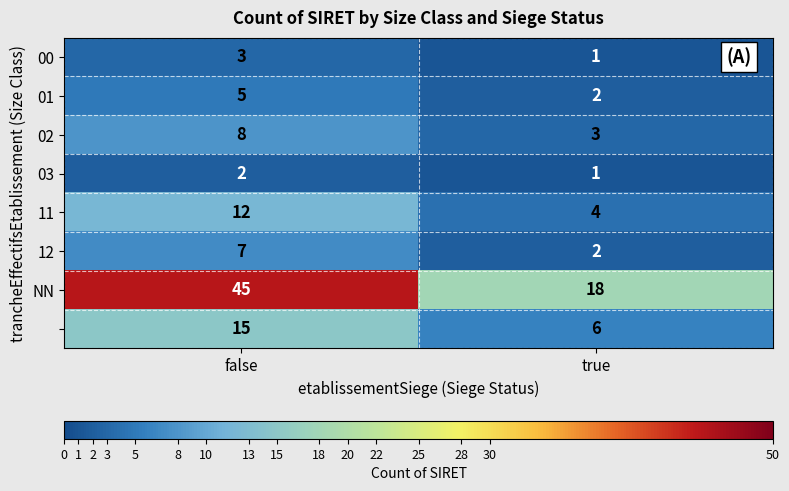

How many categories are shown in the chart?

2